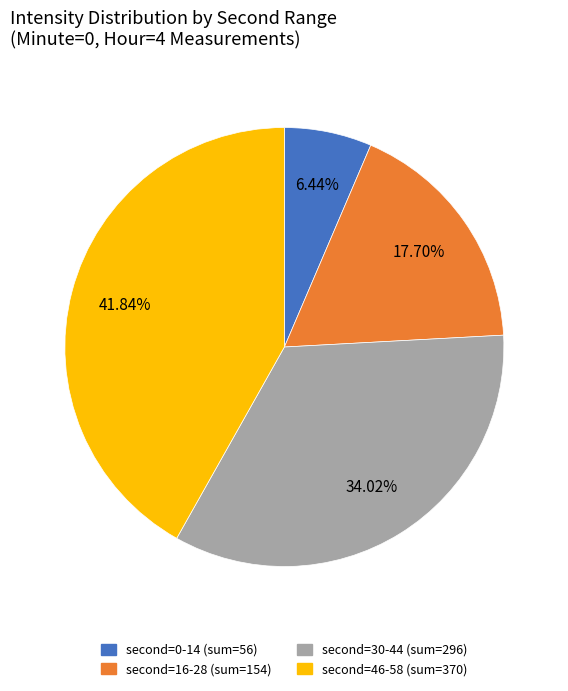

Is there a majority slice in this chart?

No